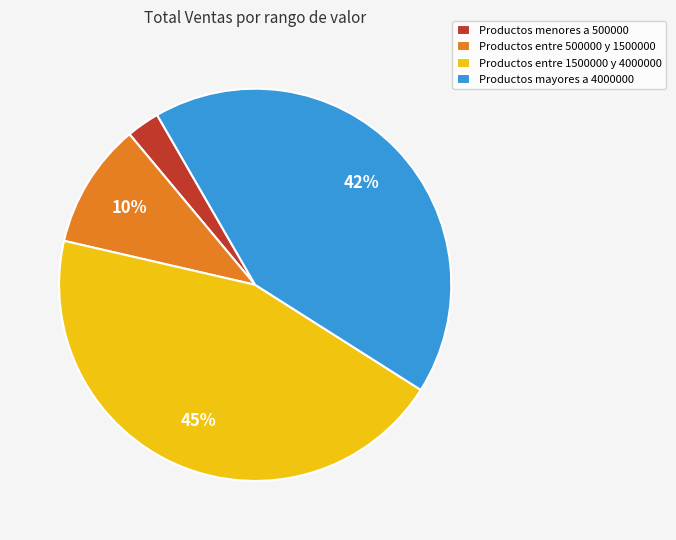

Is there any slice that represents more than half of the pie?

No